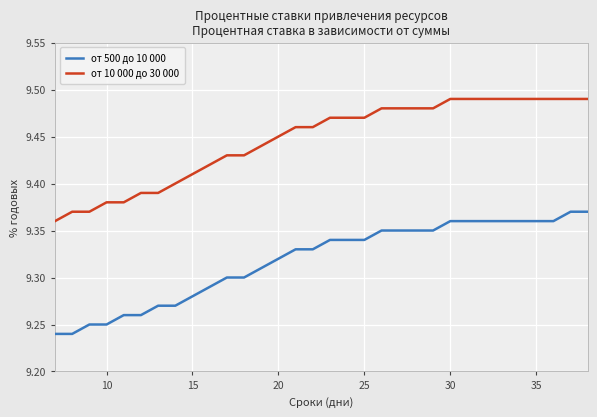

Does the chart display data point markers on the line(s)?

No